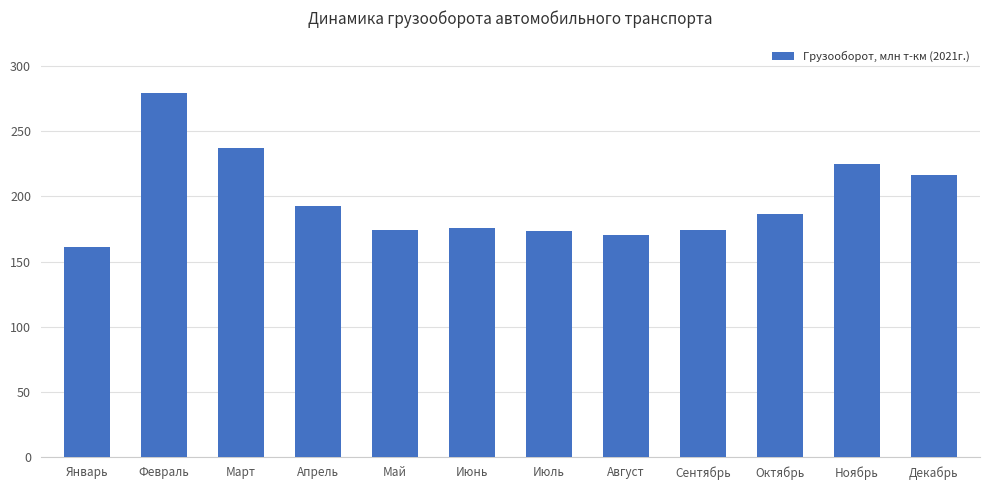

Which has a higher value, Май or Апрель?

Апрель